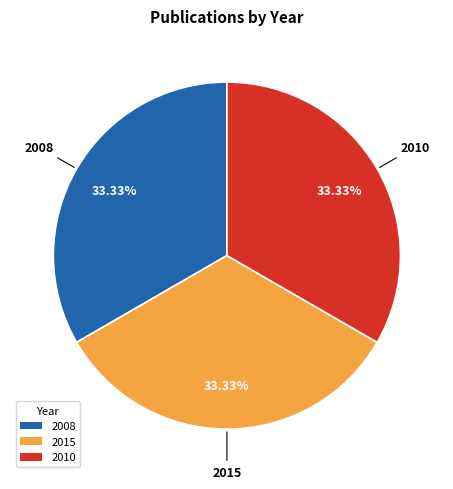

What percentage is NOT represented by 2010?

66.7%